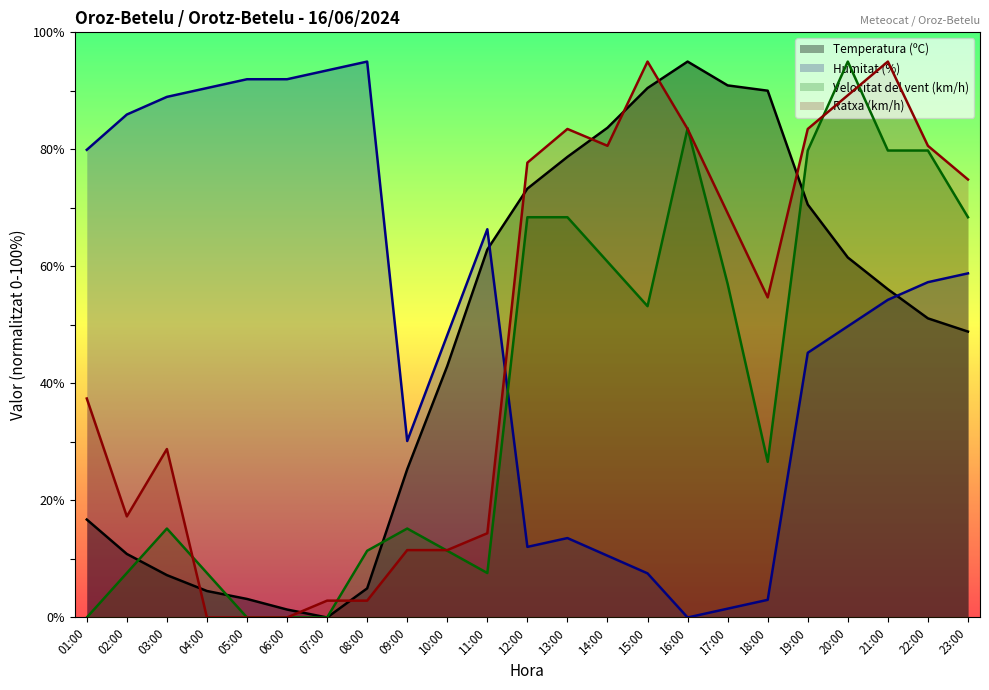

What is the label of the 12th point from the right?

12:00